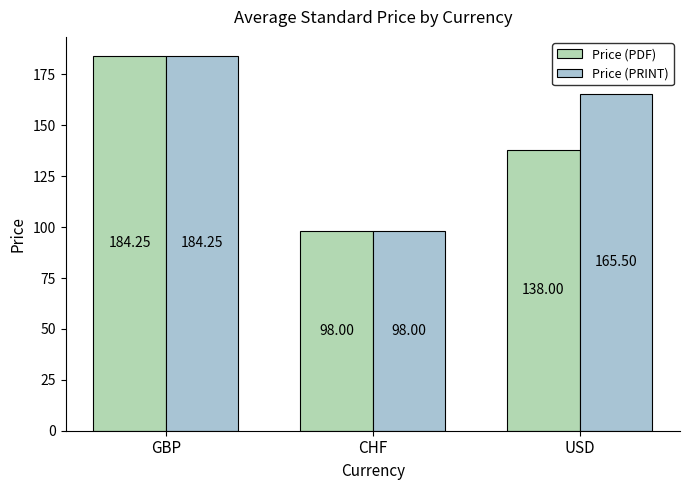

How many bars are there in total?

6